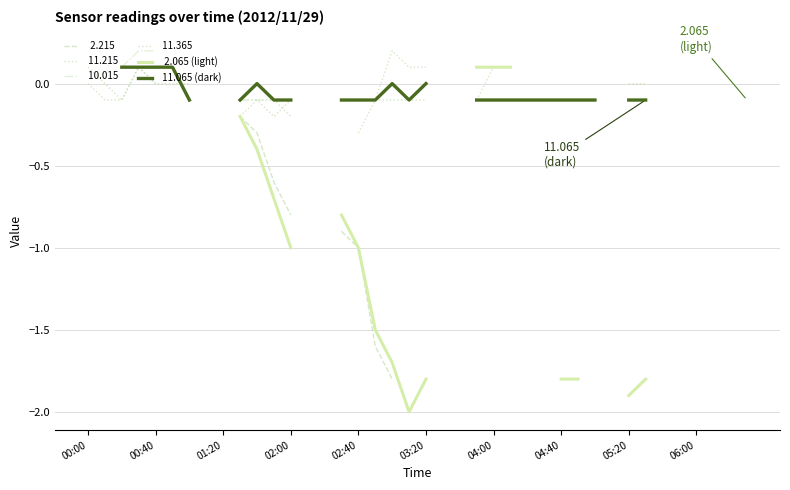

True or false:  11.065 (dark) and   2.065 (light) cross at least once.

False